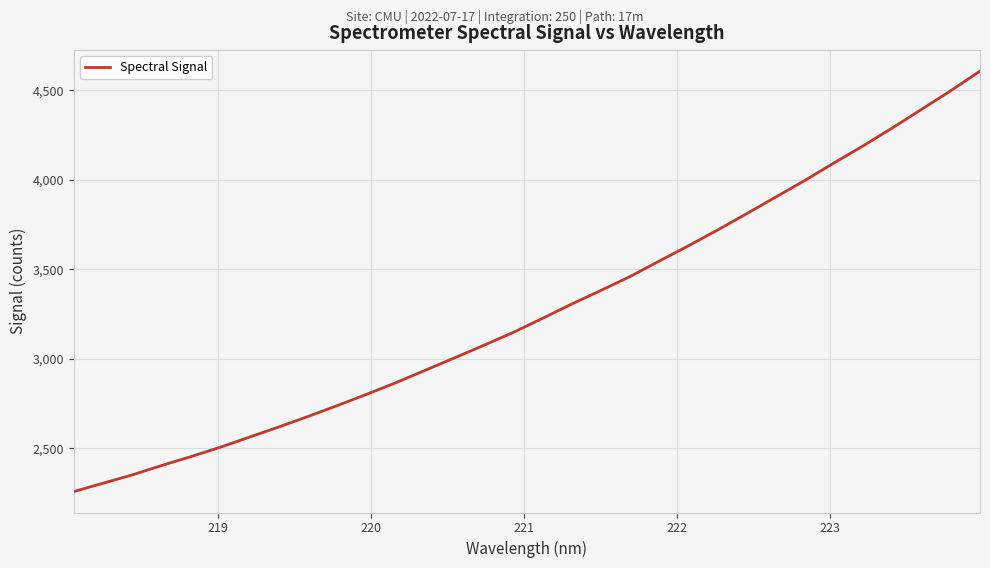

Count the number of categories in the chart.

32